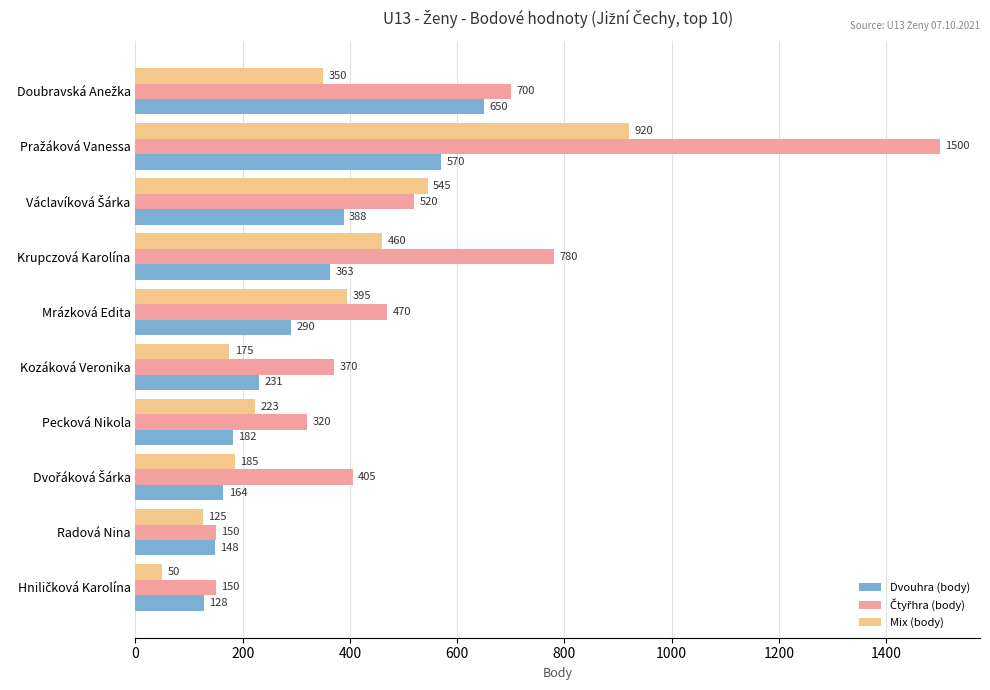

At how many categories does at least one series exceed 861?

1